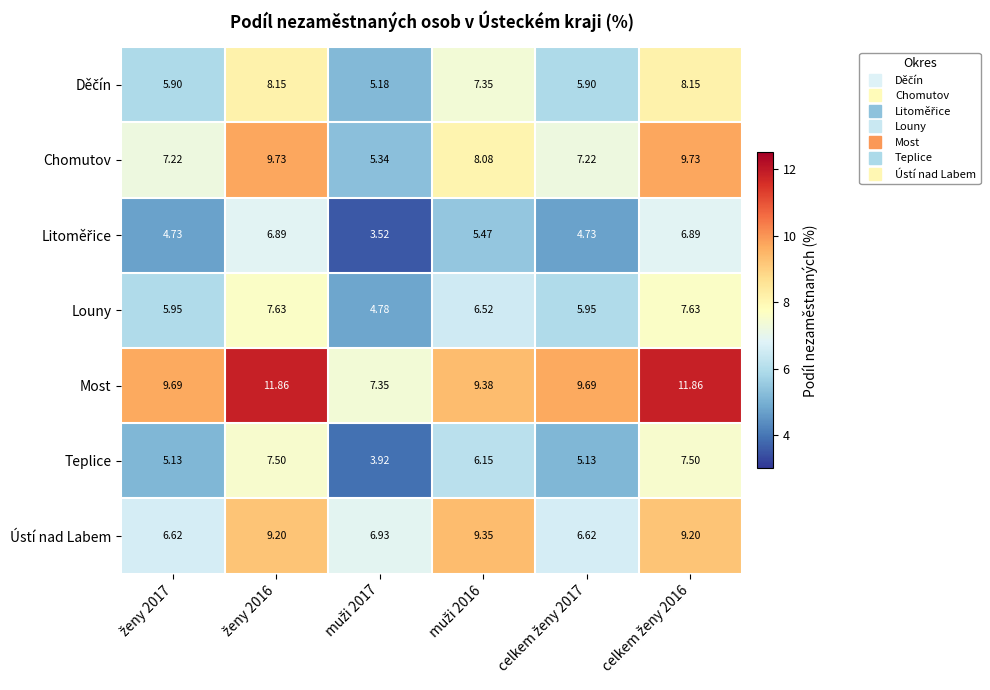

Which series has the largest total across all categories?

Most